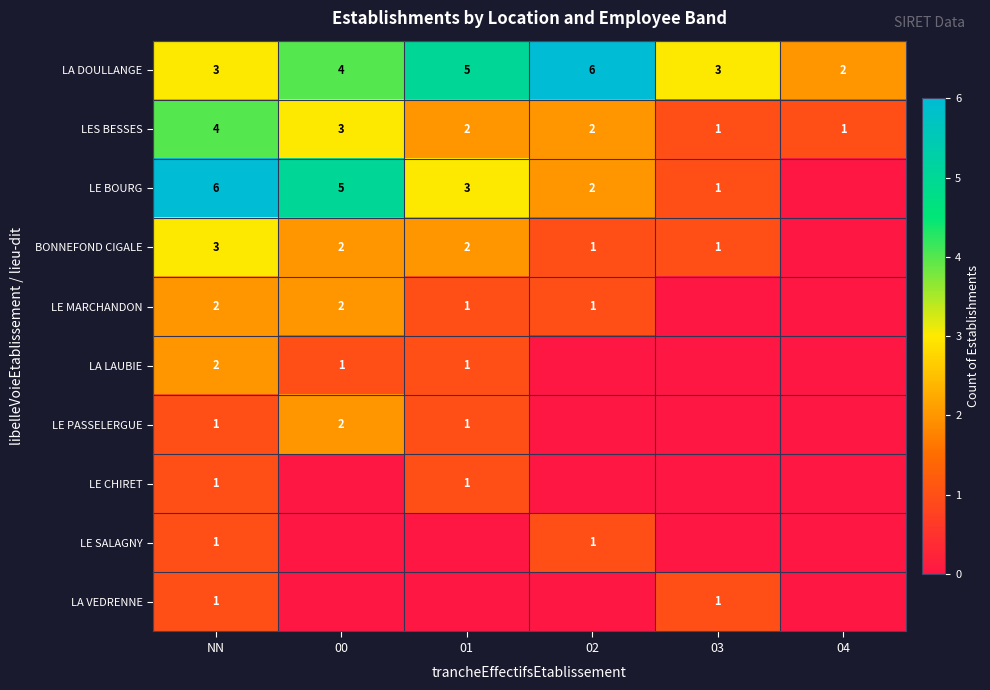

How many LES BESSES values are between 1 and 3?

5